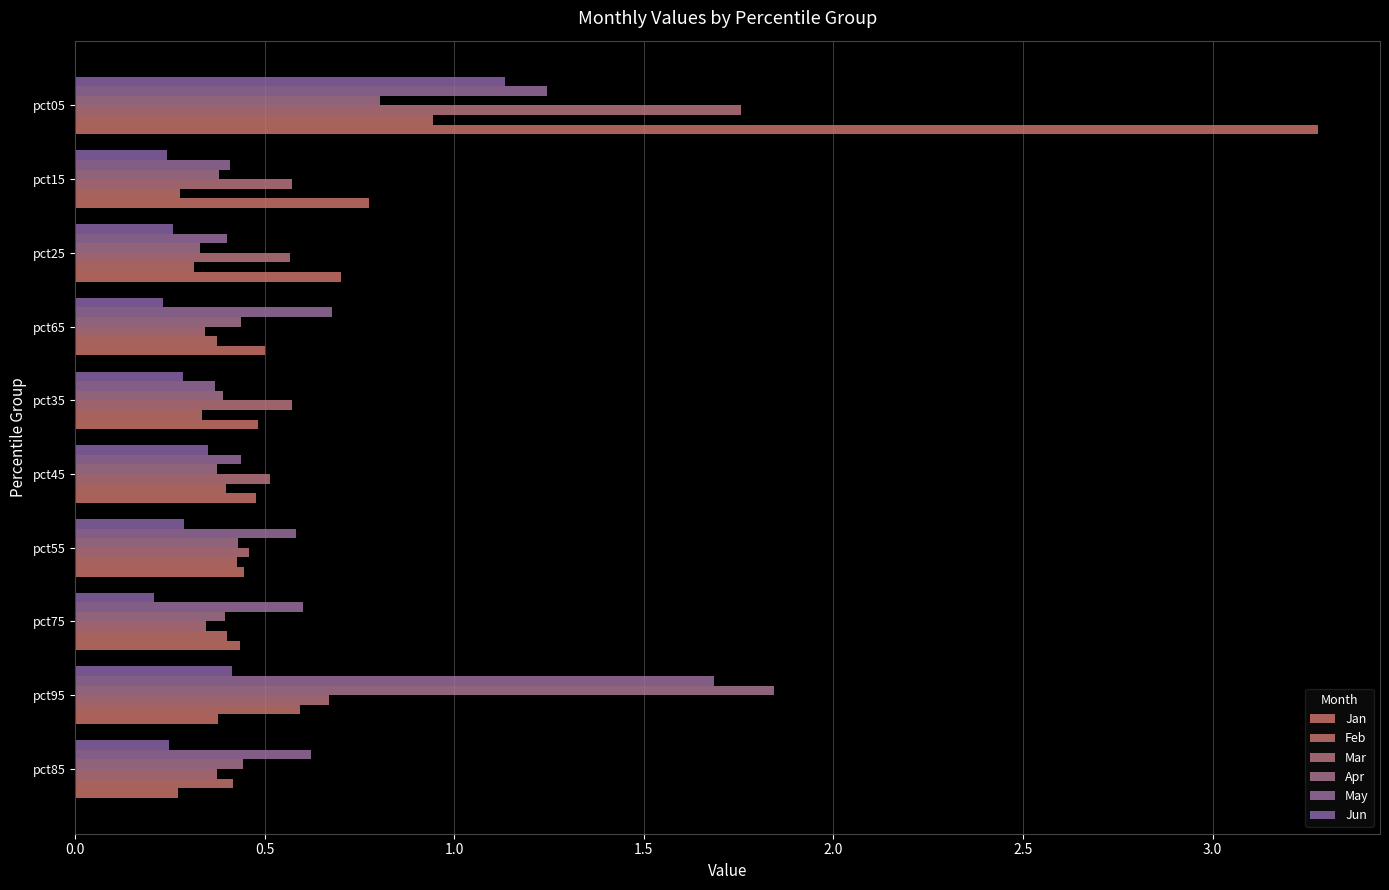

What is the average value of the Feb series?

0.4